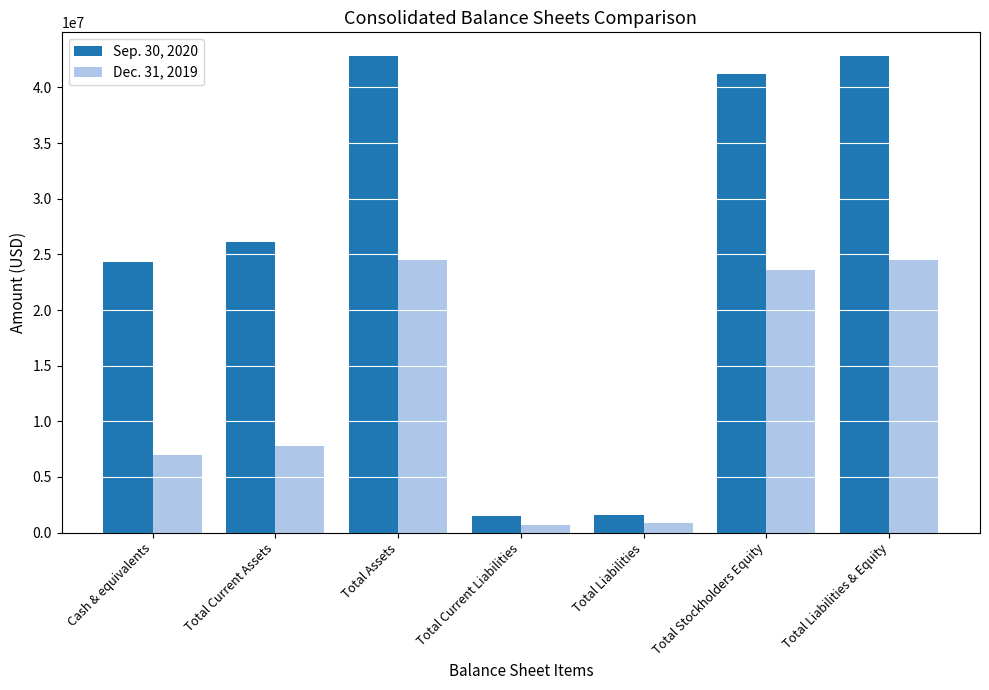

Which series has the largest total across all categories?

Sep. 30, 2020